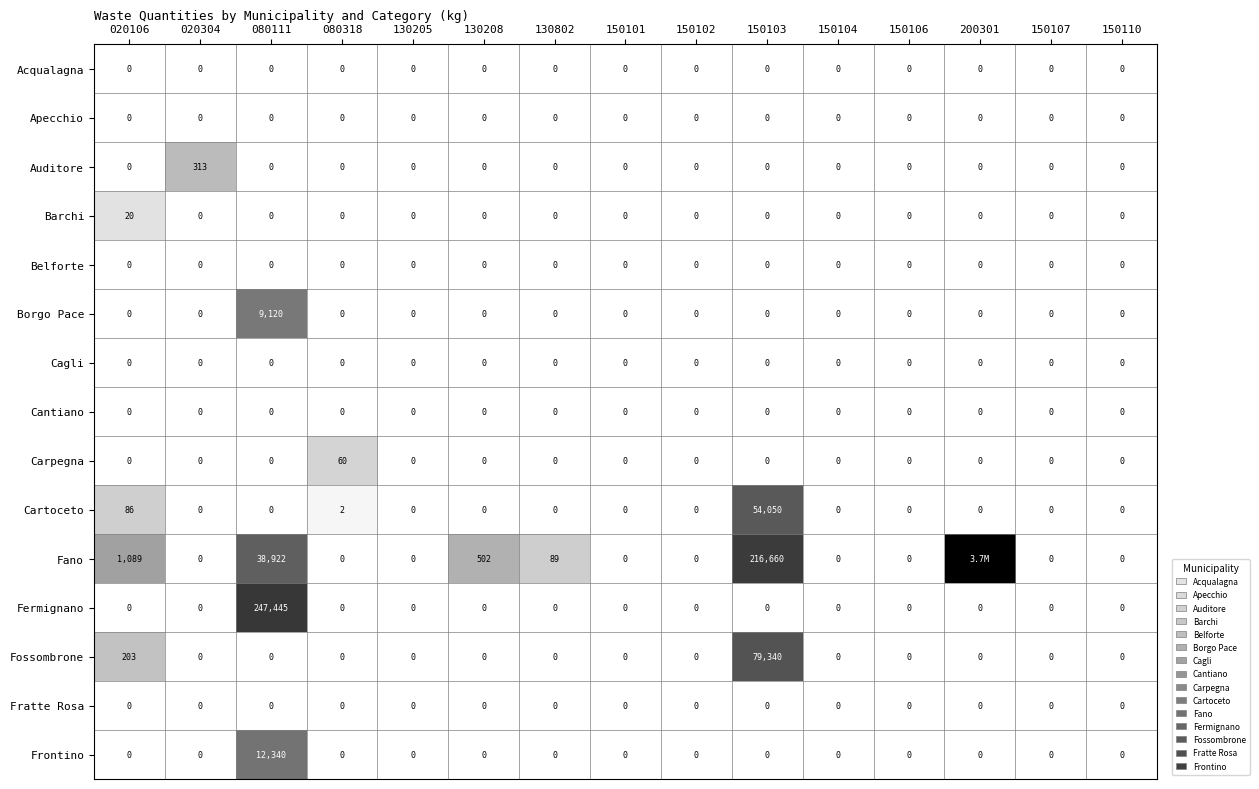

Is it true that Fano equals 8.0 at 150107?

False